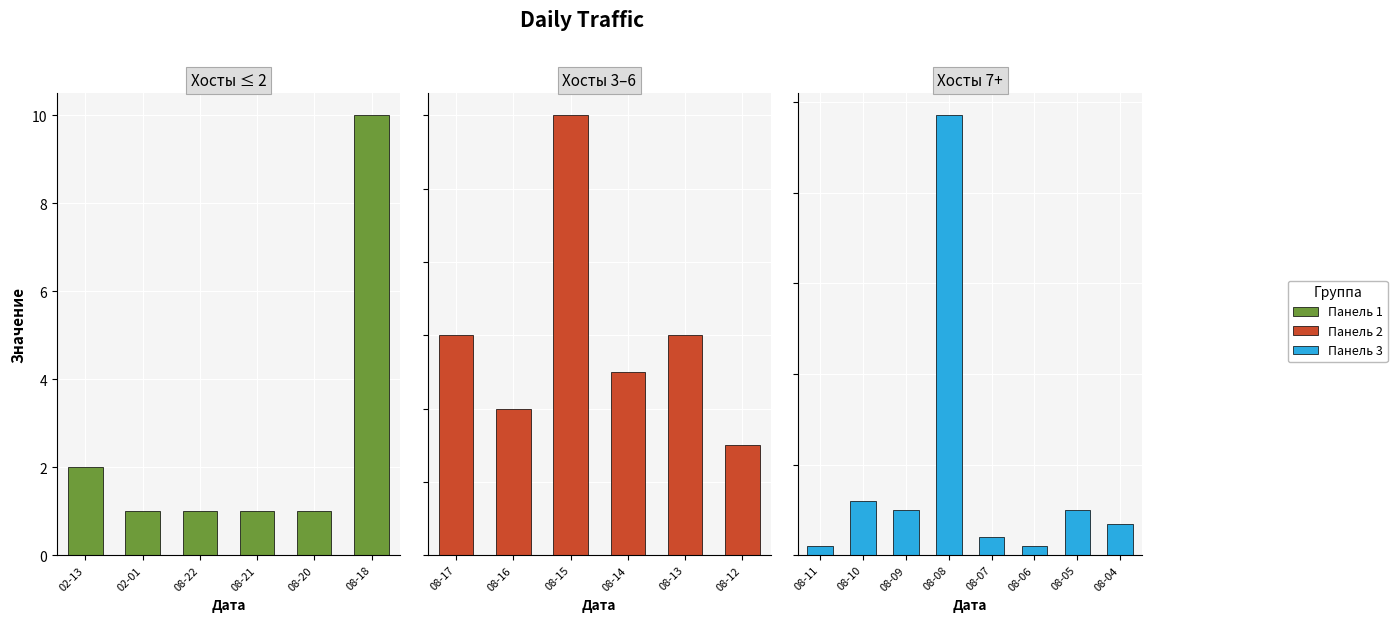

What is the minimum value for Хиты?

1